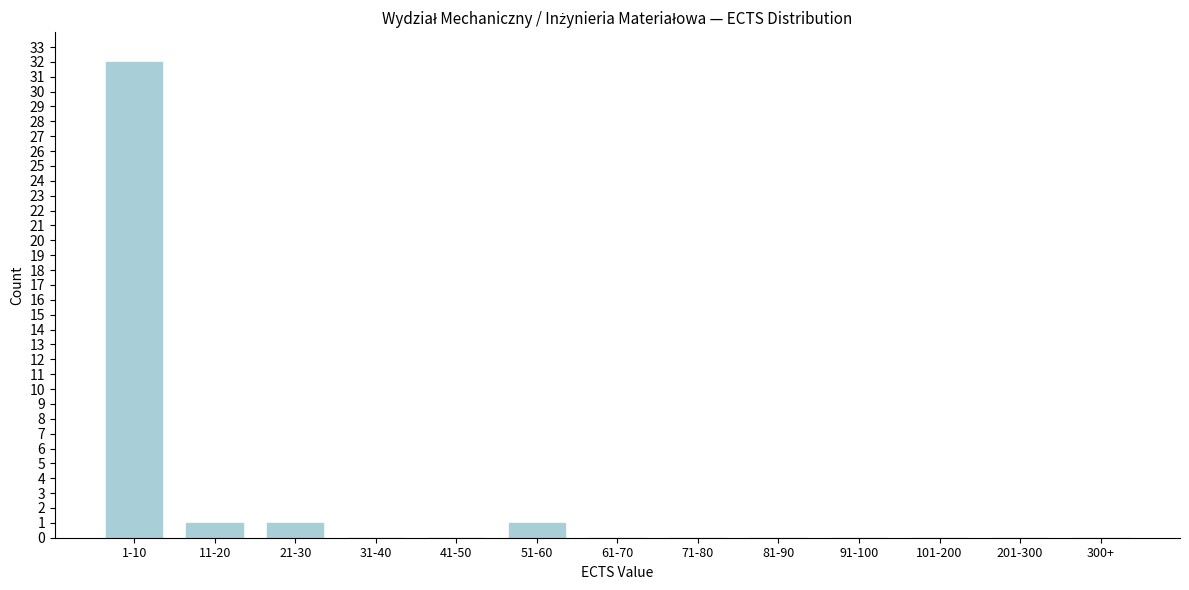

Reading right to left, what are all the values shown in this chart?

300+=0	201-300=0	101-200=0	91-100=0	81-90=0	71-80=0	61-70=0	51-60=1	41-50=0	31-40=0	21-30=1	11-20=1	1-10=32